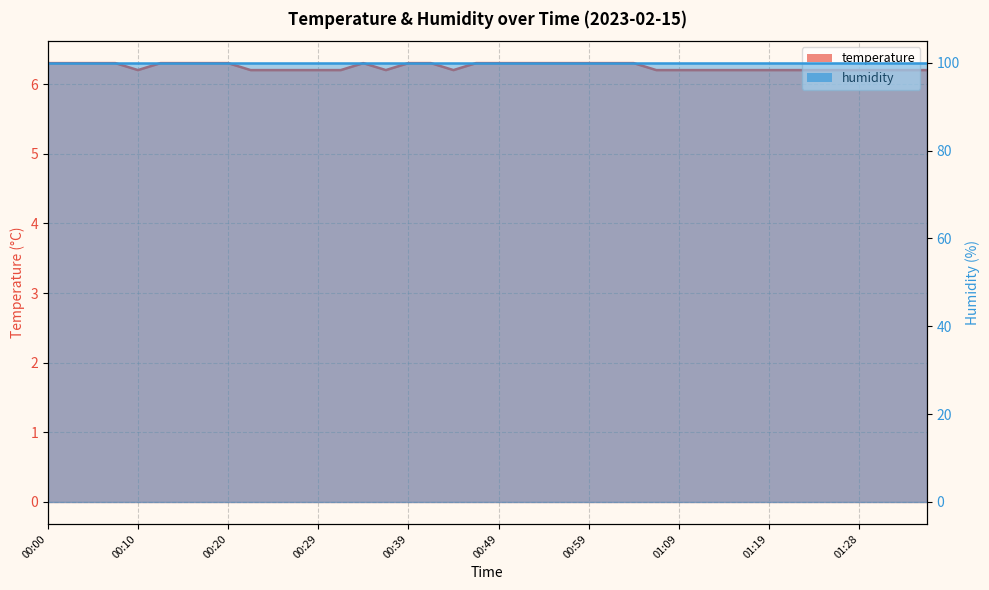

Between 00:00 and 01:04, which is larger?

00:00